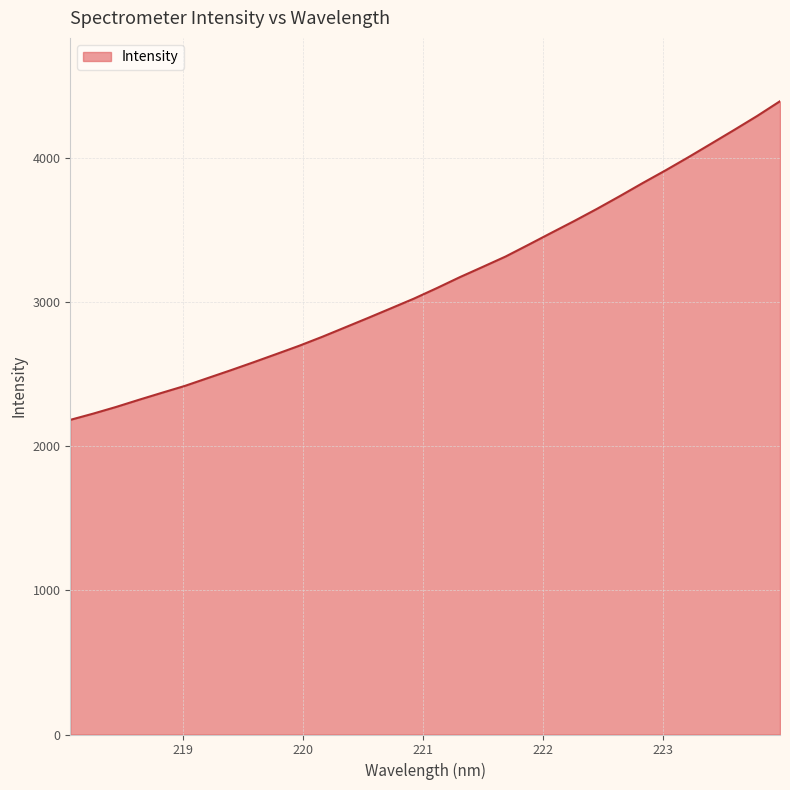

What is the difference between the maximum and minimum values?

2209.8